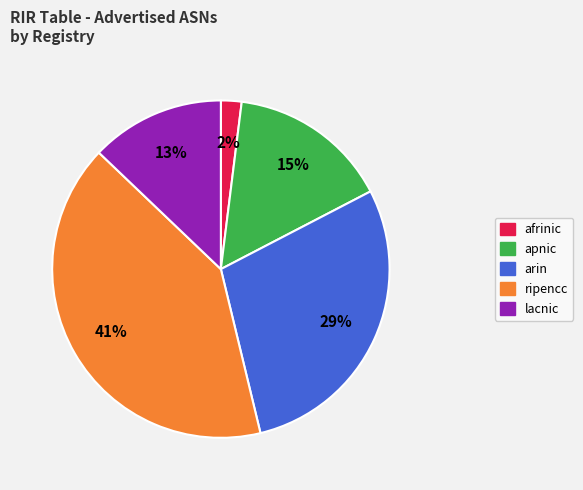

To the nearest percent, what is the combined percentage of apnic and afrinic?

17%